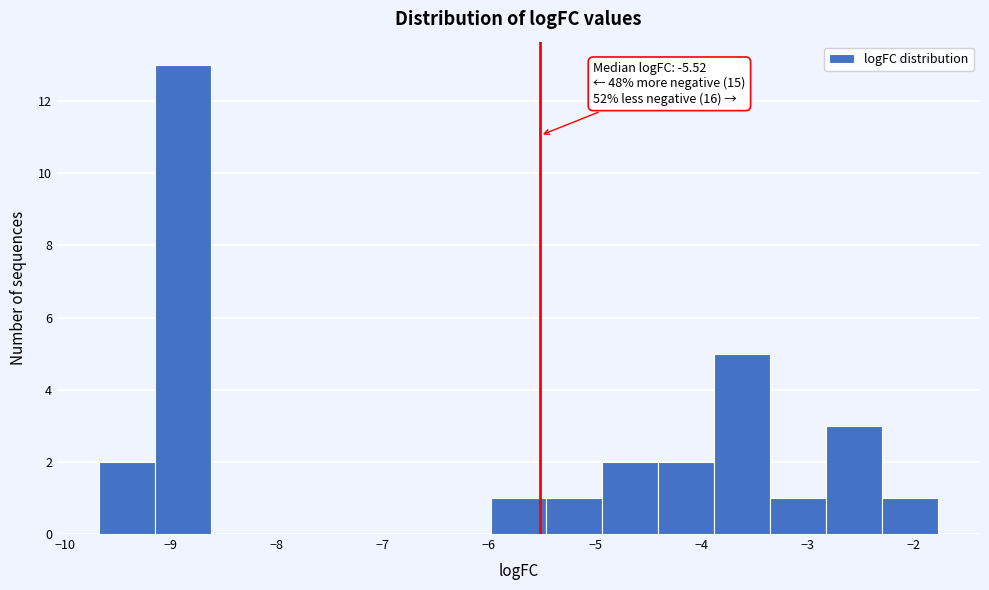

Over which range of the x-axis is the bar tallest?

-9.1 to -8.6